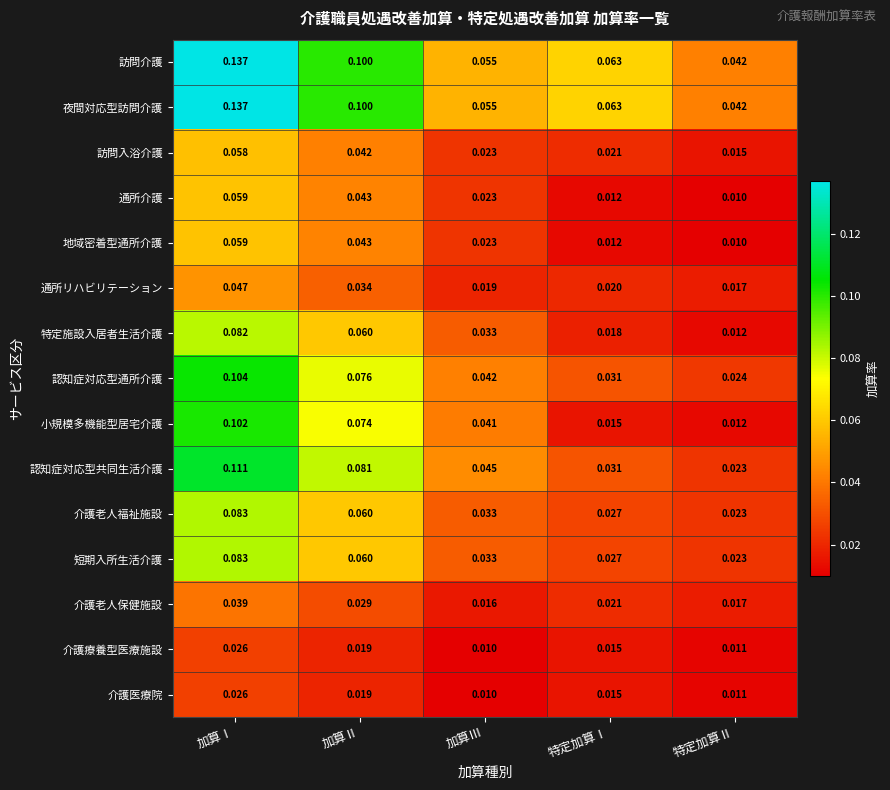

At which label is 地域密着型通所介護 closest to 0?

特定加算Ⅱ